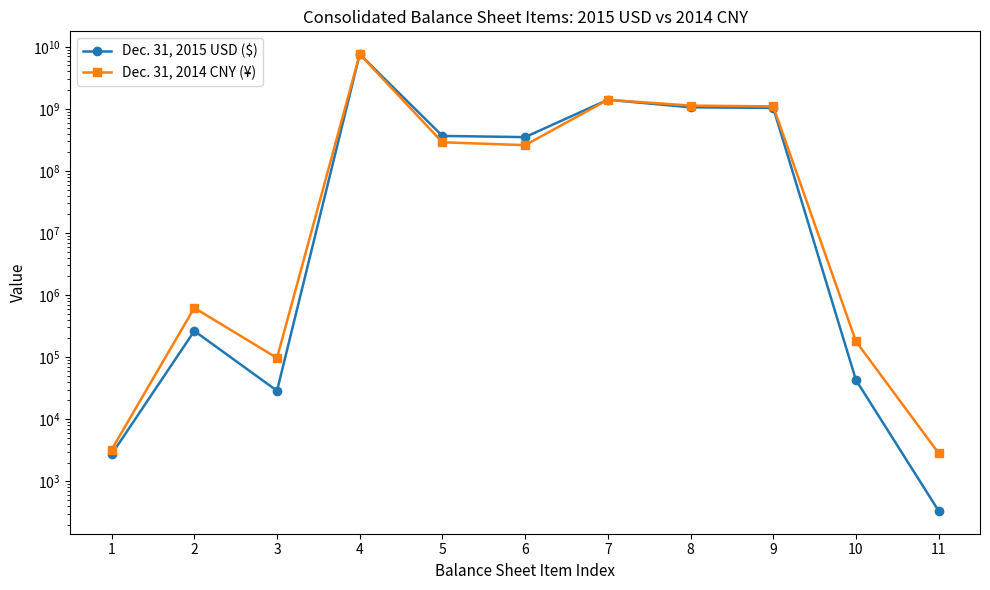

What is the difference between the Dec. 31, 2015 USD ($) values at 2 and 8?

1058250376